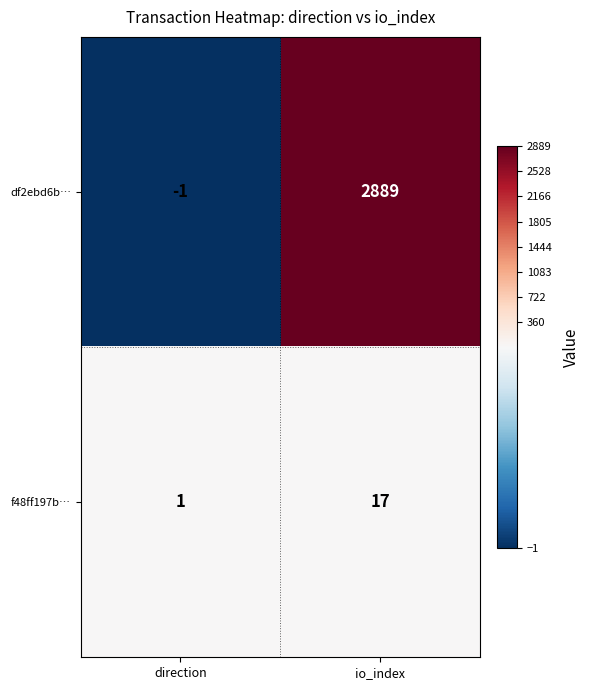

Reading right to left, list all the values displayed in this chart.

df2ebd6b…: 2889	-1
f48ff197b…: 17	1